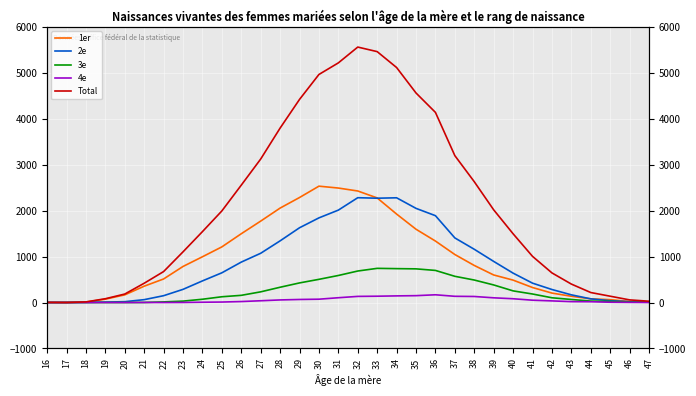

The value of Total at 22 is 673. True or false?

True